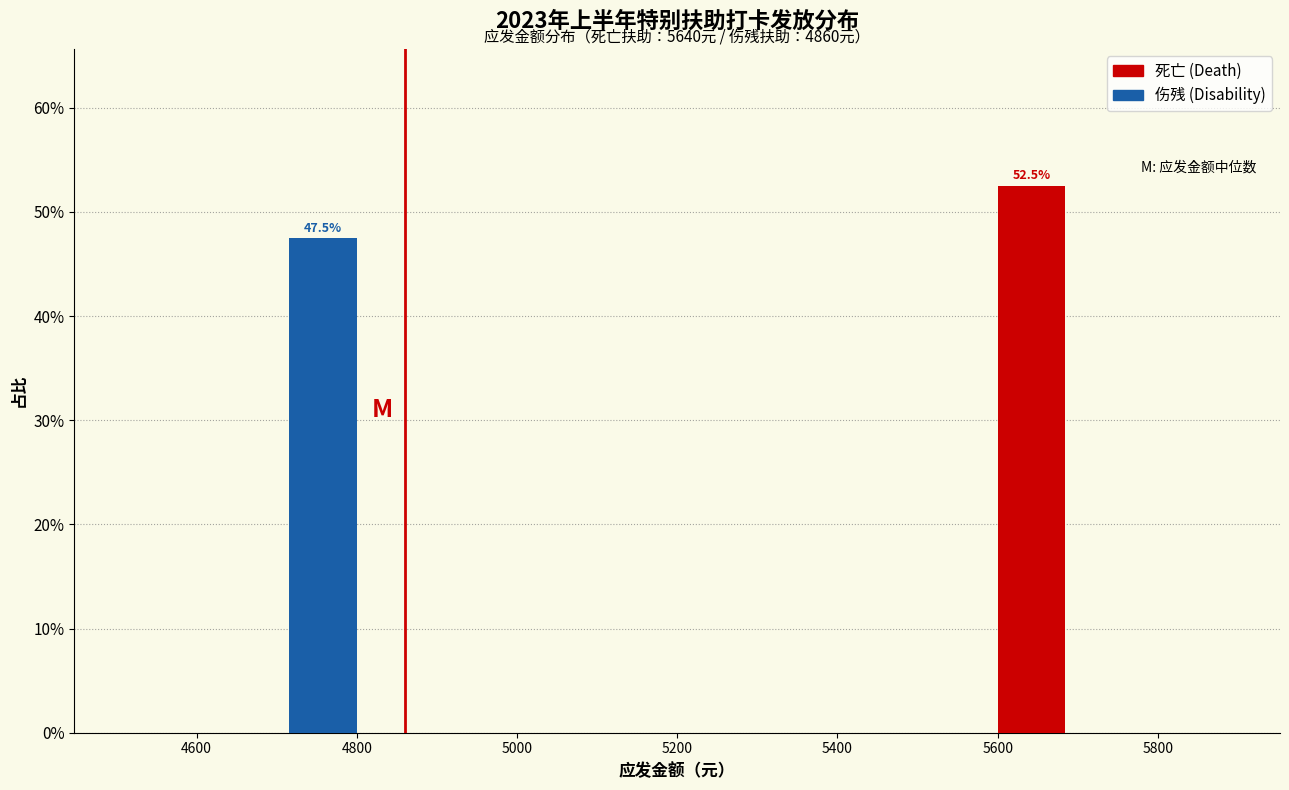

In the 死亡 (Death) series, which range on the x-axis has the tallest bar?

5500 to 5700